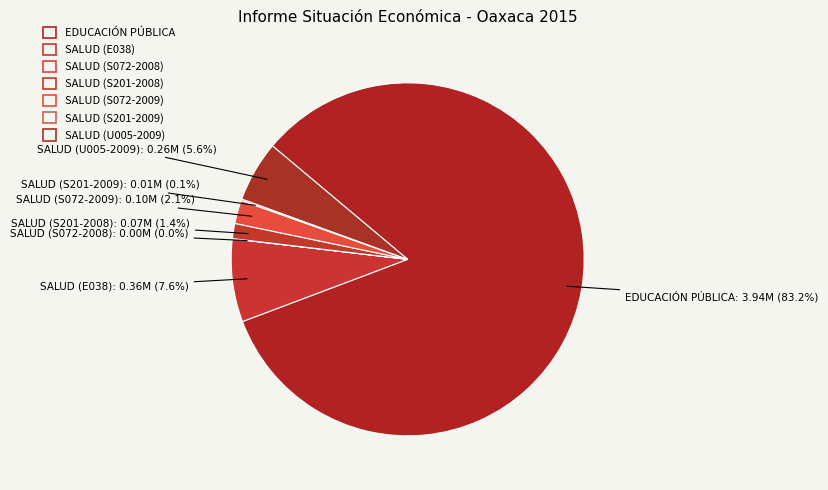

Rank the categories by value from lowest to highest.

SALUD (S072-2008), SALUD (S201-2009), SALUD (S201-2008), SALUD (S072-2009), SALUD (U005-2009), SALUD (E038), EDUCACIÓN PÚBLICA